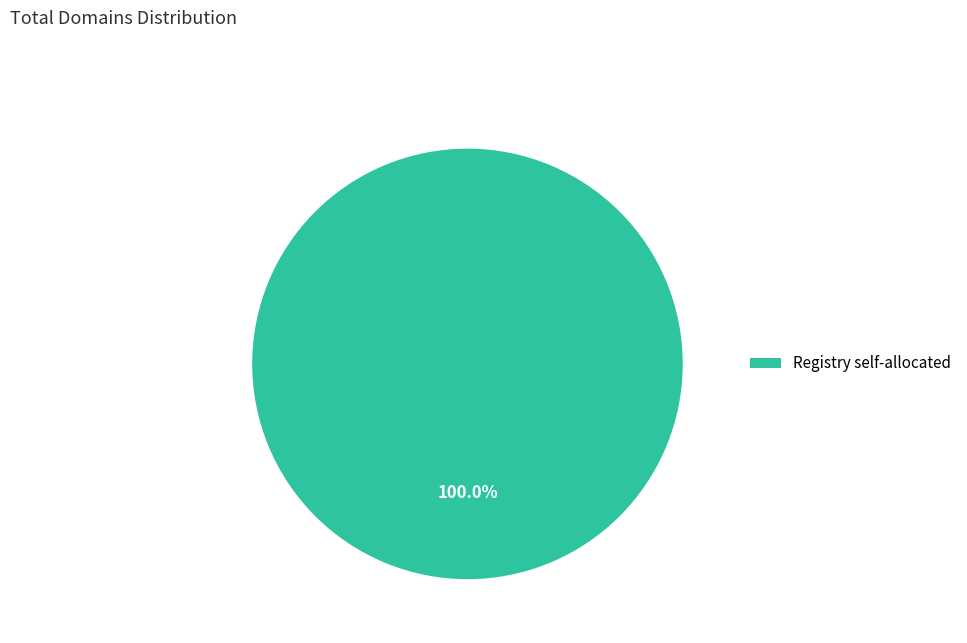

Count the number of slices in the pie.

1